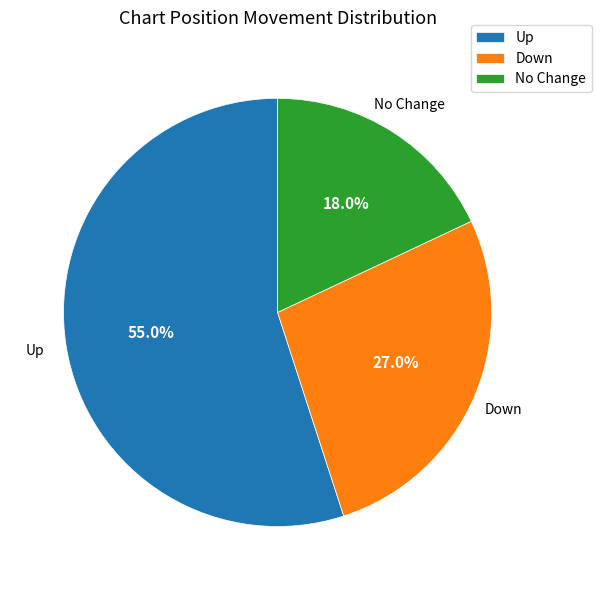

What is the smallest slice in the pie chart?

No Change